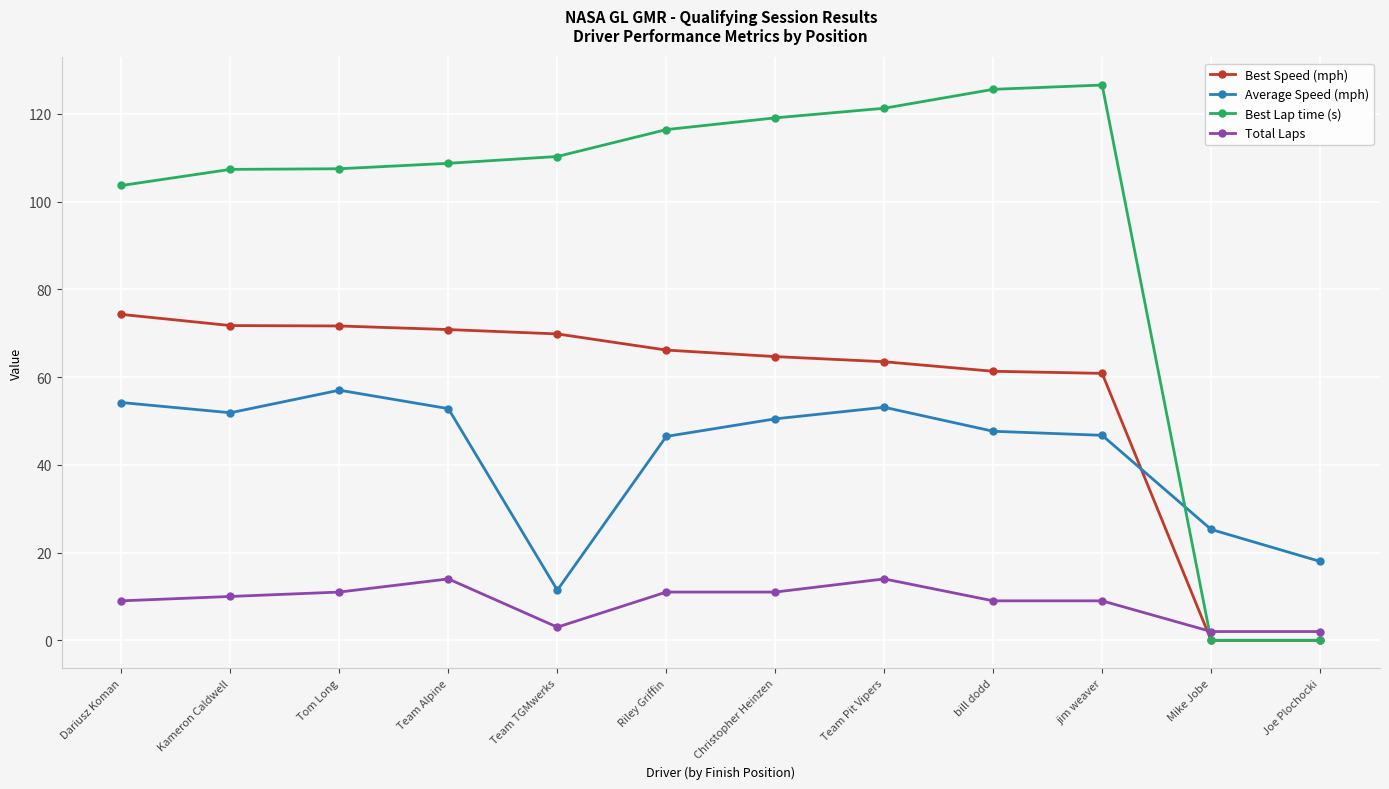

How many distinct data groups are displayed?

4